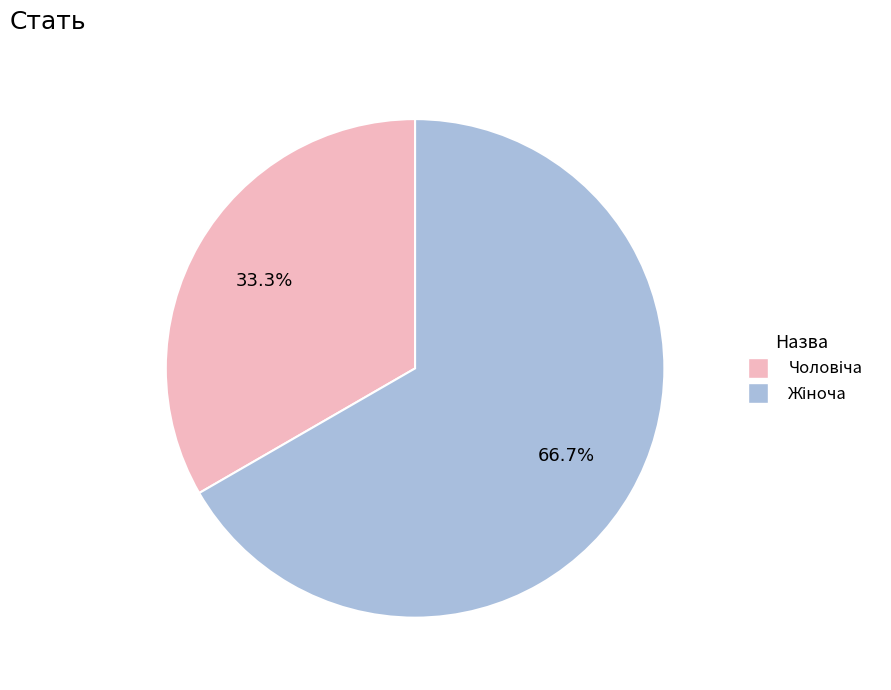

Does any single category account for the majority?

Yes